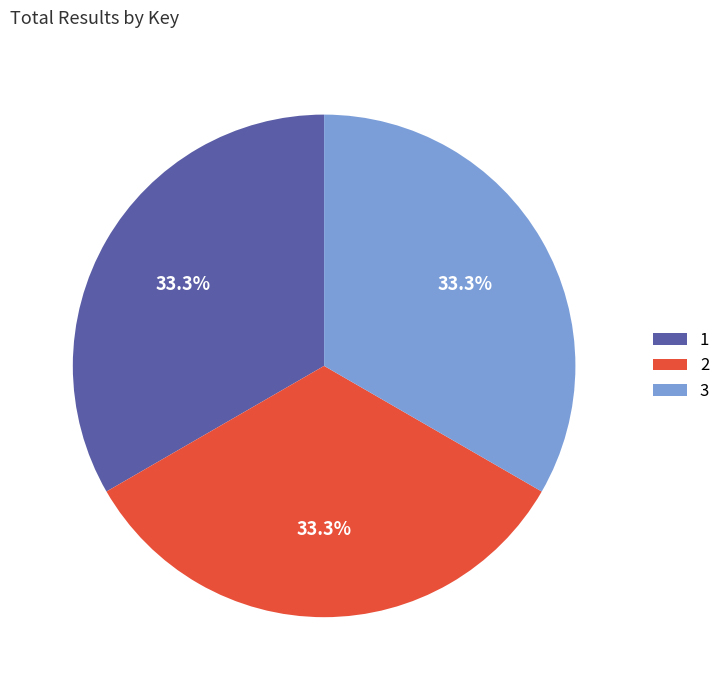

What is the ratio of the value at 1 to the value at 3?

1.0